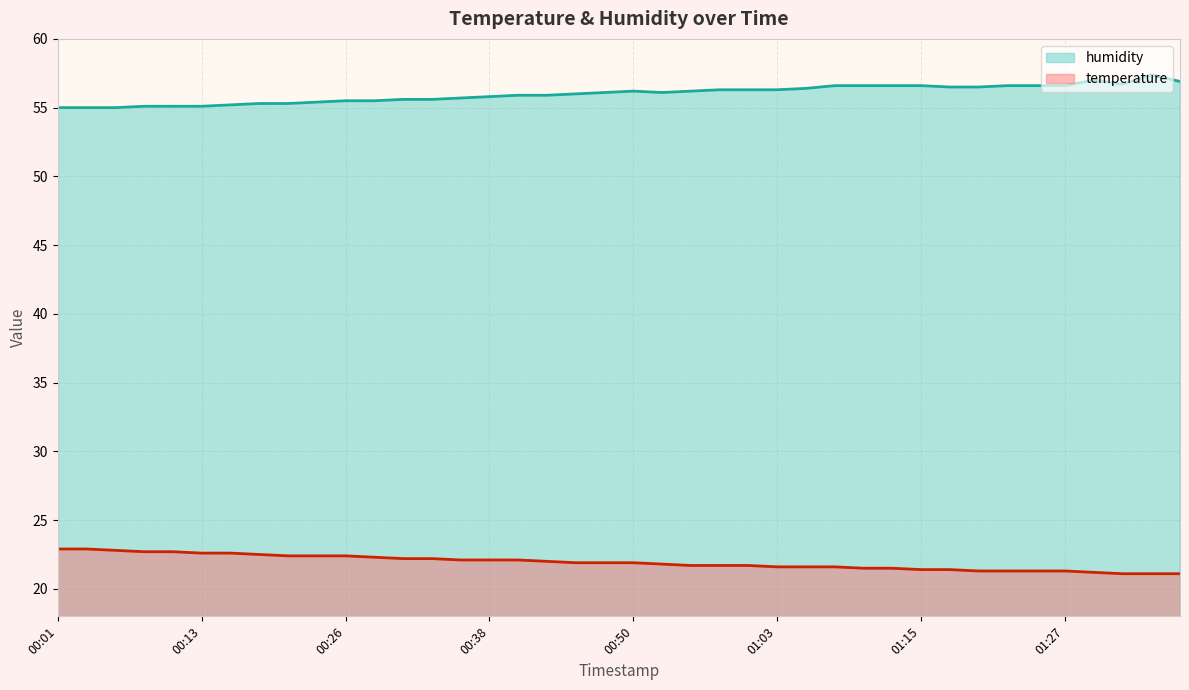

Where is temperature nearest to the value 22?

00:43